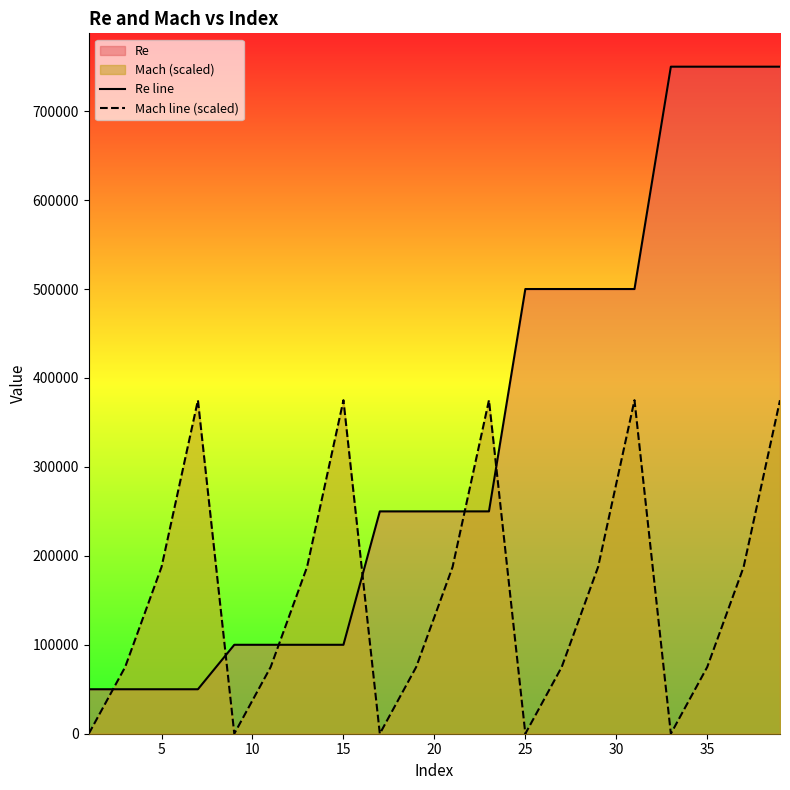

List the series in order of their overall mean, highest first.

Re line, Mach line (scaled)